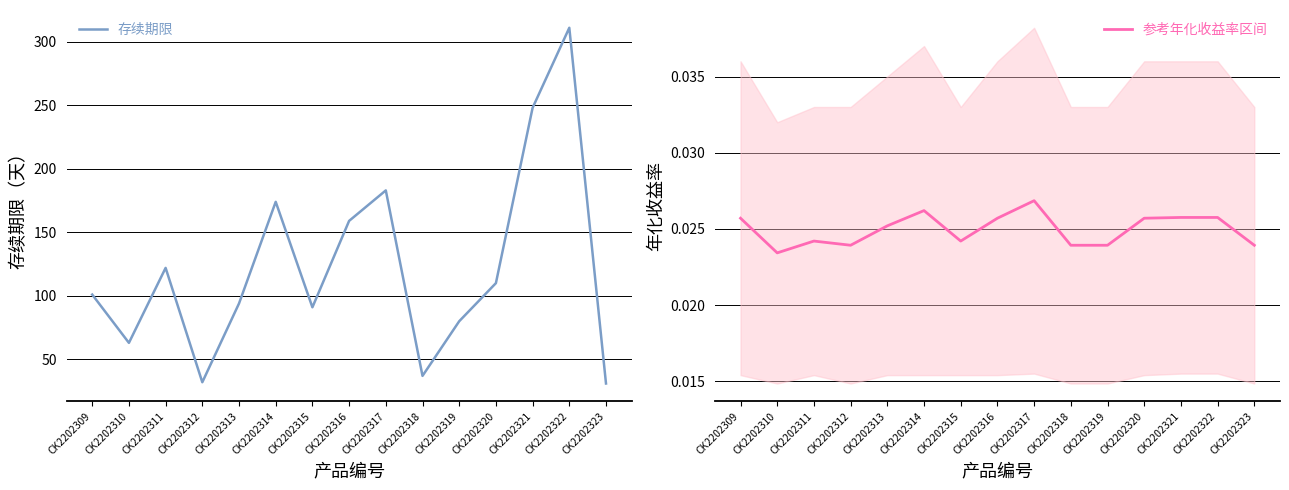

Does the chart display data point markers on the line(s)?

No